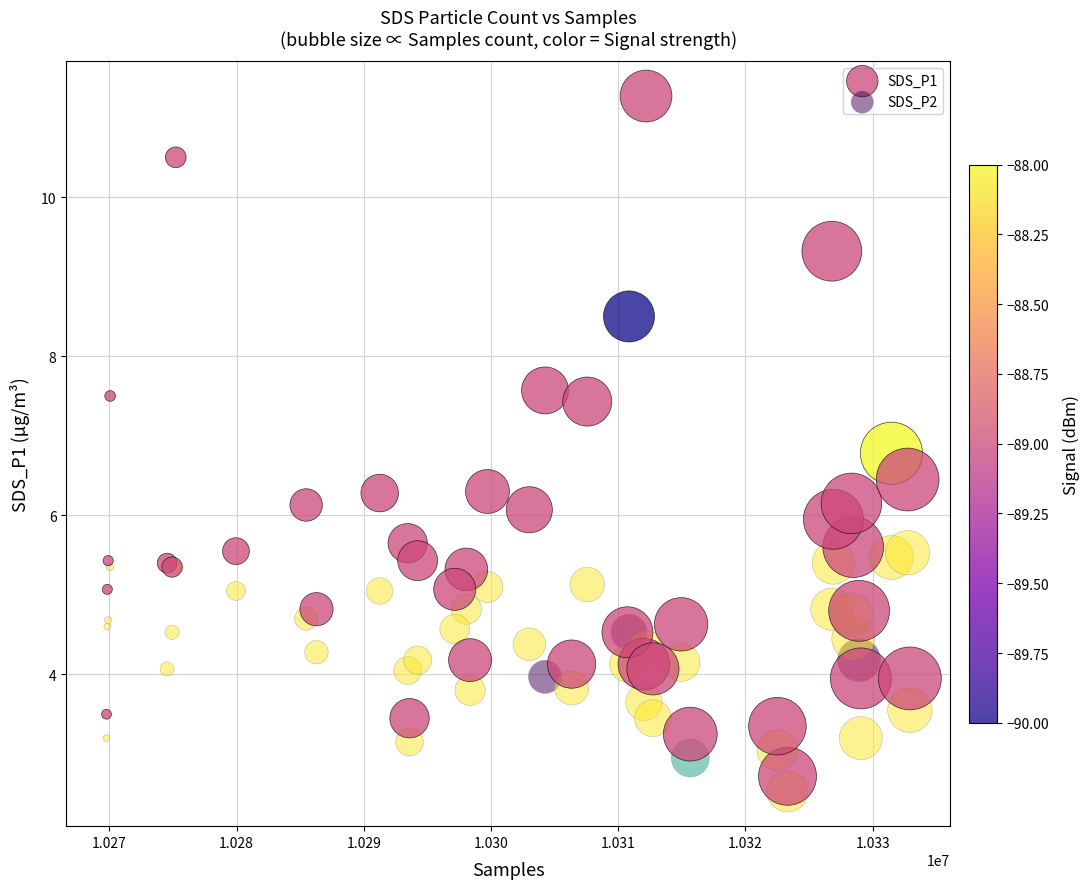

Which series contains the highest Y value?

SDS_P1